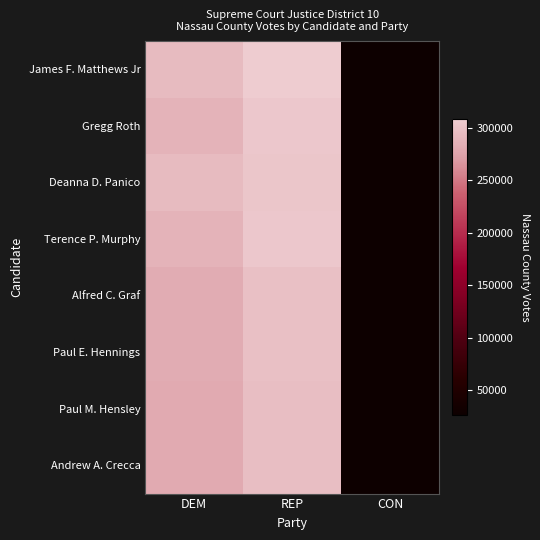

Reading left to right, what are all the values shown in this chart?

James F. Matthews Jr: DEM=294514	REP=308011	CON=27230
Gregg Roth: DEM=287187	REP=304523	CON=26954
Deanna D. Panico: DEM=293789	REP=303150	CON=27689
Terence P. Murphy: DEM=288031	REP=304116	CON=27302
Alfred C. Graf: DEM=282150	REP=298302	CON=26570
Paul E. Hennings: DEM=281790	REP=298467	CON=26854
Paul M. Hensley: DEM=281133	REP=296480	CON=26693
Andrew A. Crecca: DEM=280653	REP=296420	CON=26616